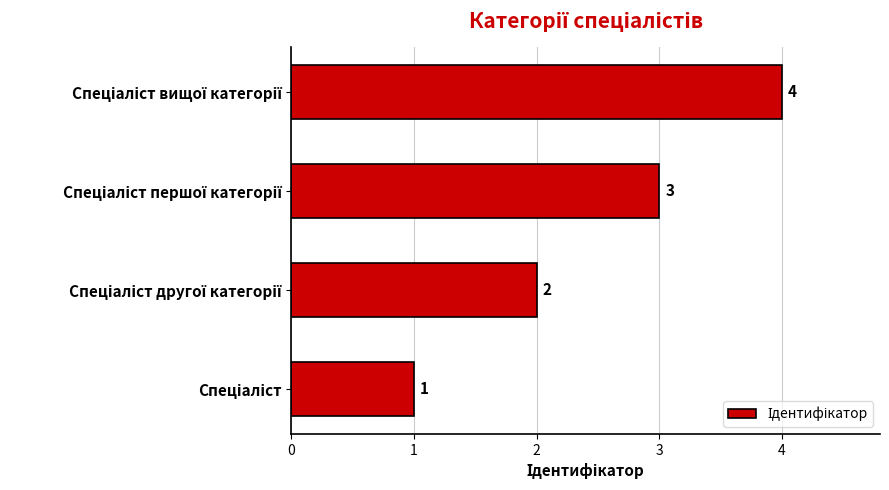

What is the maximum value shown in the chart?

4